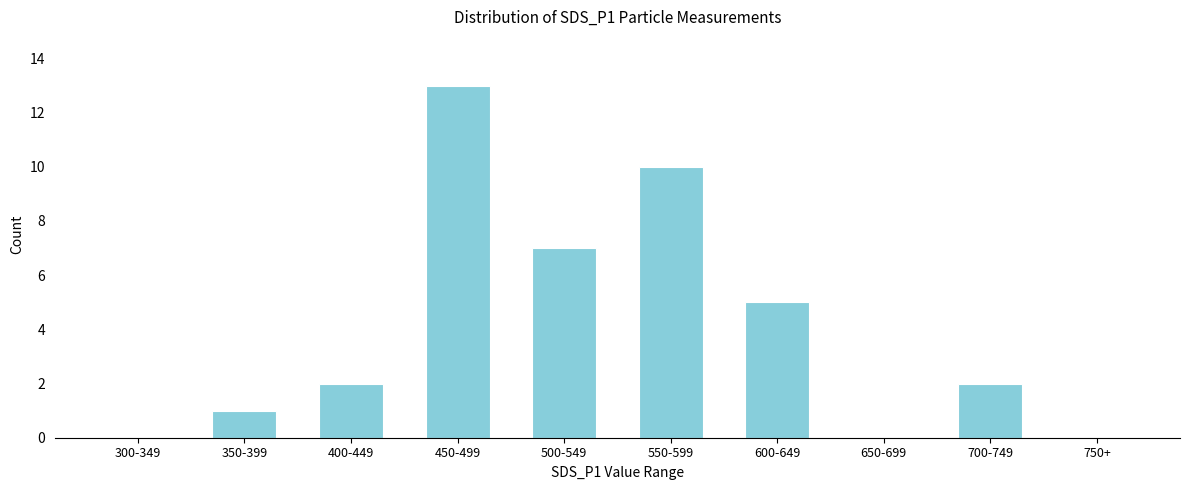

Reading left to right, transcribe all the data shown in this chart.

300-349=0	350-399=1	400-449=2	450-499=13	500-549=7	550-599=10	600-649=5	650-699=0	700-749=2	750+=0